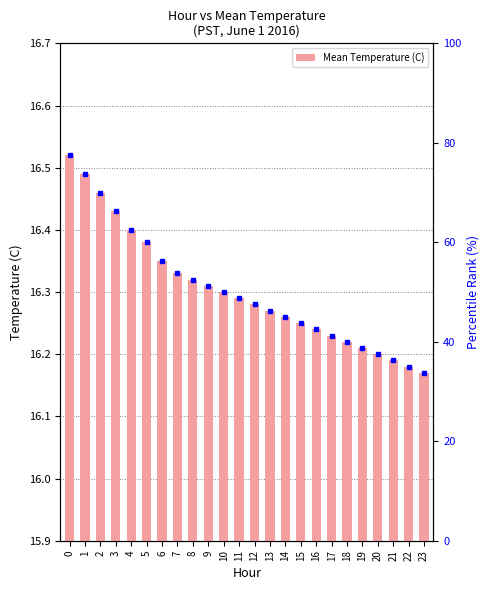

What is the maximum value shown in the chart?

16.5